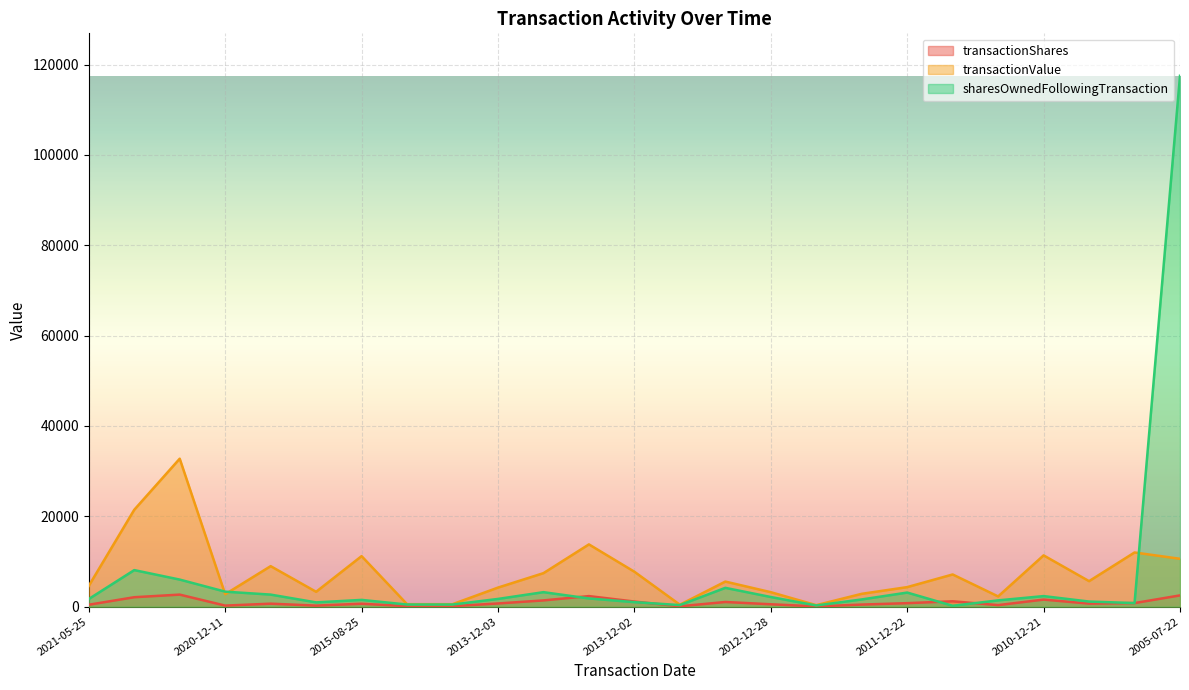

Reading left to right, transcribe all the data shown in this chart.

transactionShares: 433	2097	2674	241	669	238	656	120	120	714	1390	2345	1138	90	1043	536	67	468	782	1197	350	1571	686	800	2500
transactionValue: 4607	21452	32757	2760	8971	3299	11191	553	553	4227	7423	13789	7738	437	5559	3211	340	2850	4332	7133	2272	11358	5653	12000	10600
sharesOwnedFollowingTransaction: 1703	8097	6000	3326	2675	952	1504	477	477	1718	3215	1825	1004	357	4170	2142	267	1606	3127	200	1397	2345	1138	800	117500